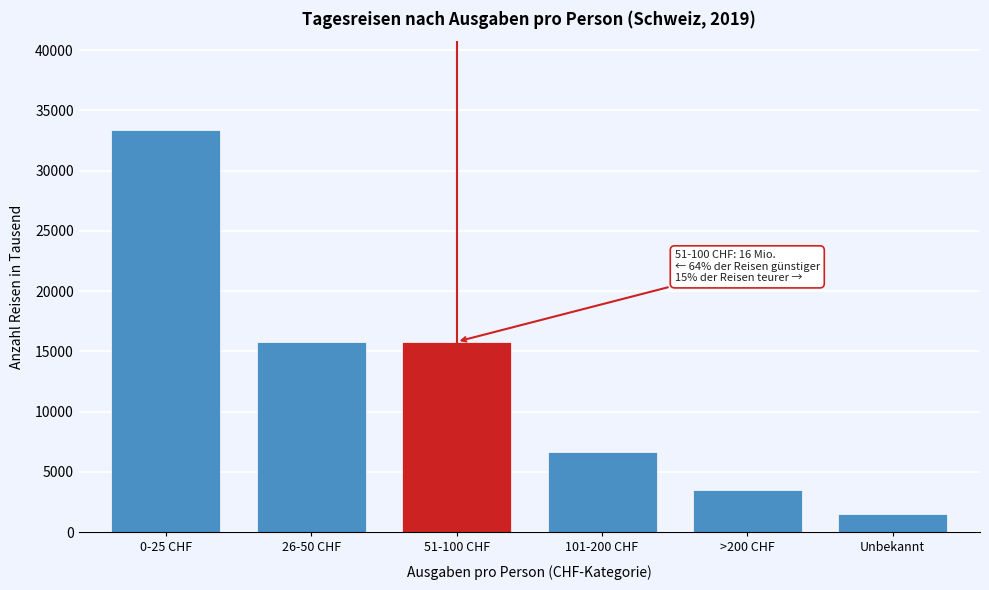

Which category has the highest value across all series?

0-25 CHF